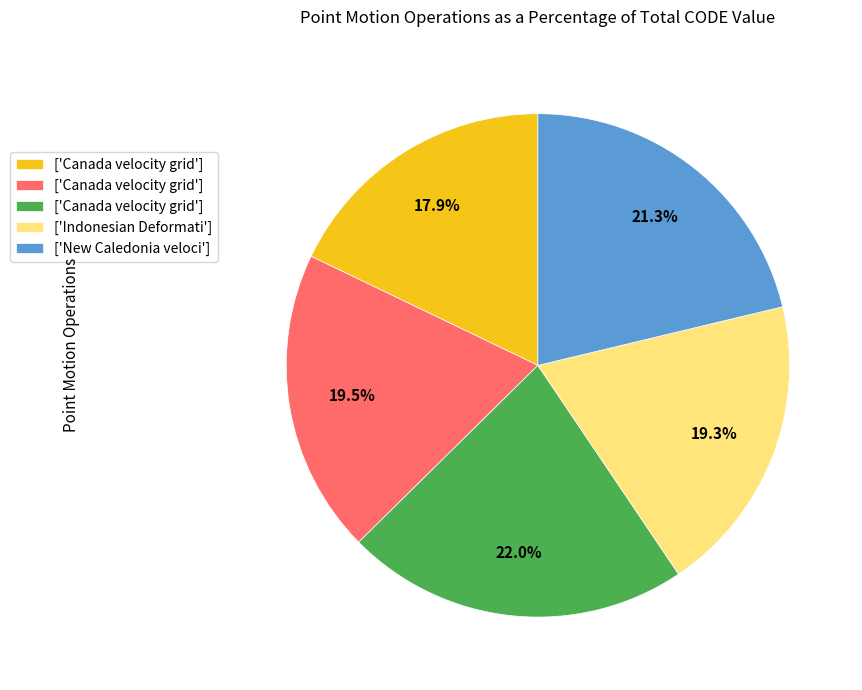

Does any single category account for the majority?

No